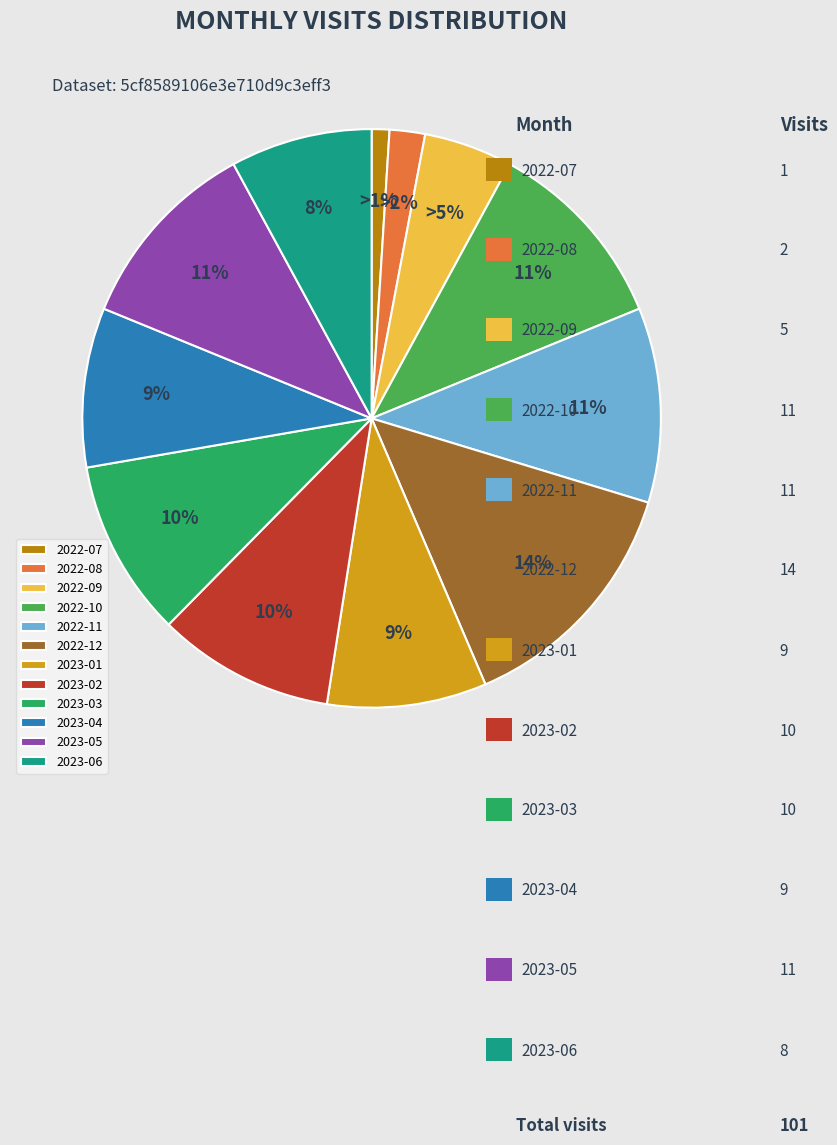

What is the ratio of the value at 2022-09 to the value at 2022-08?

2.5